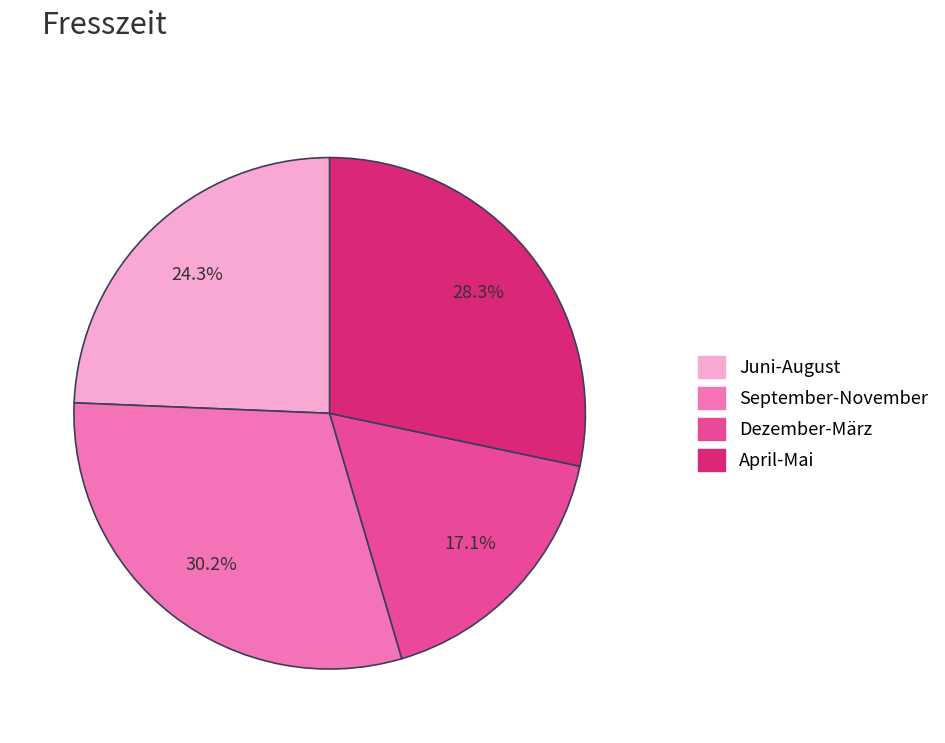

What percentage do September-November and Juni-August together represent?

54.6%